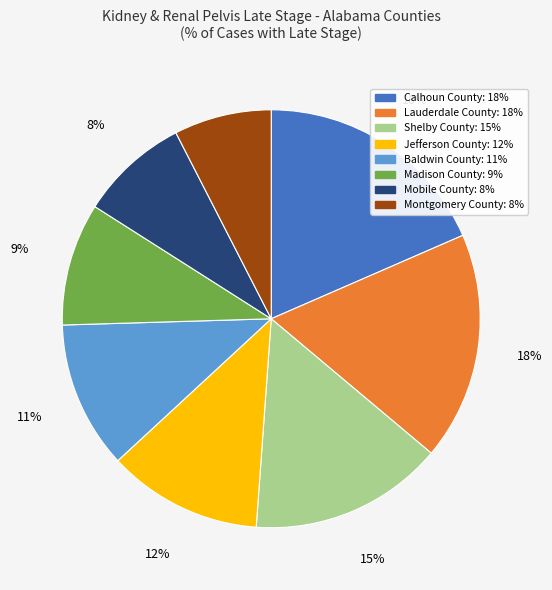

What percentage is the Shelby County slice, to the nearest percent?

15%